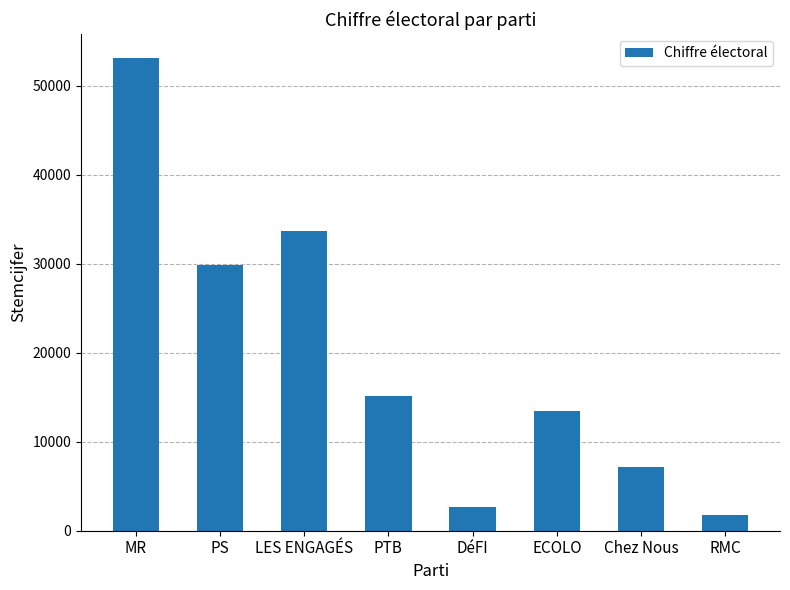

How many bars are there in total?

8